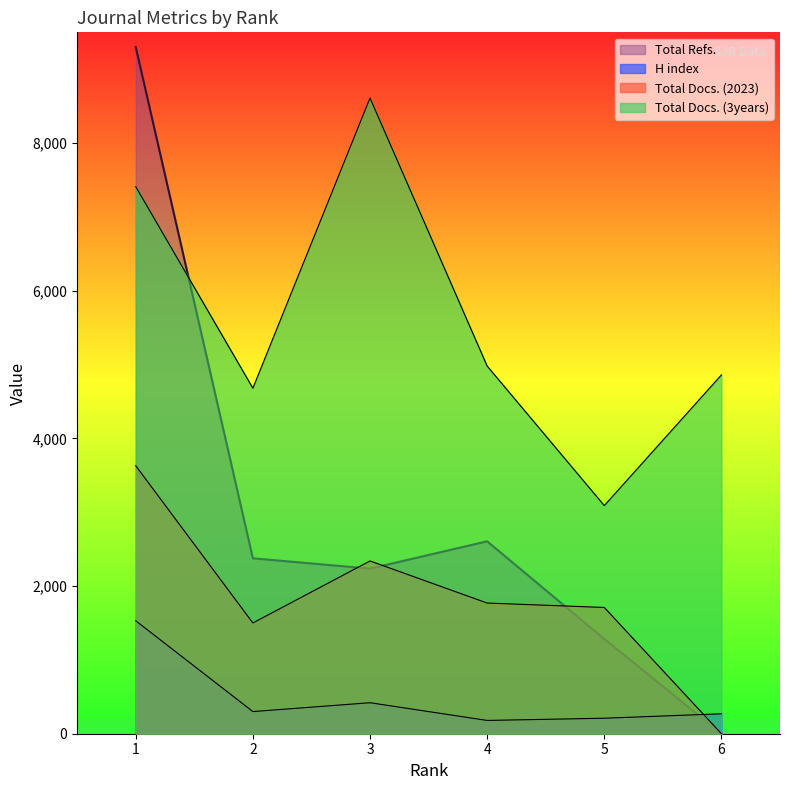

How many interior local valleys does the Total Refs. series have?

1